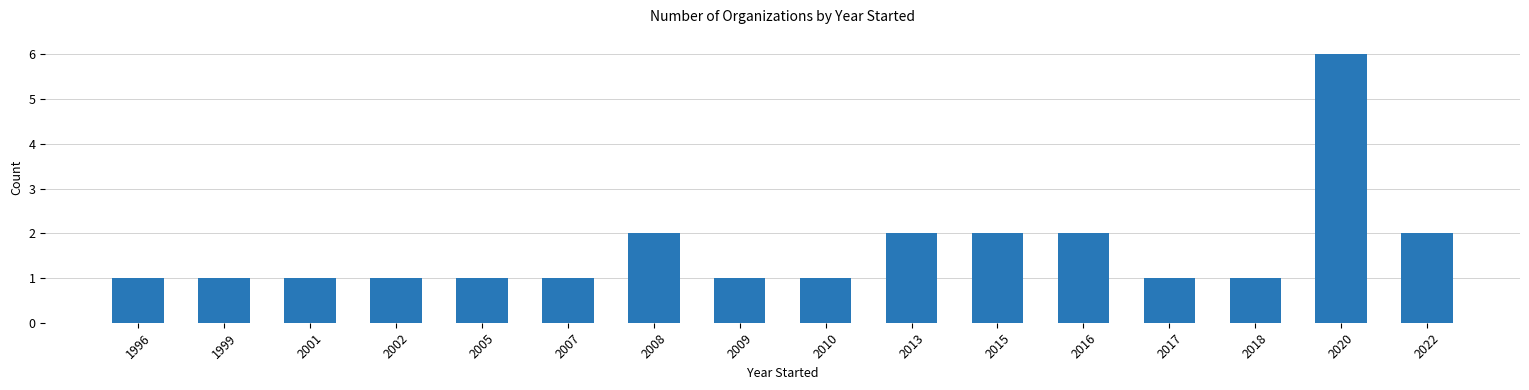

The chart shows a value of 1 at 2013. True or false?

False